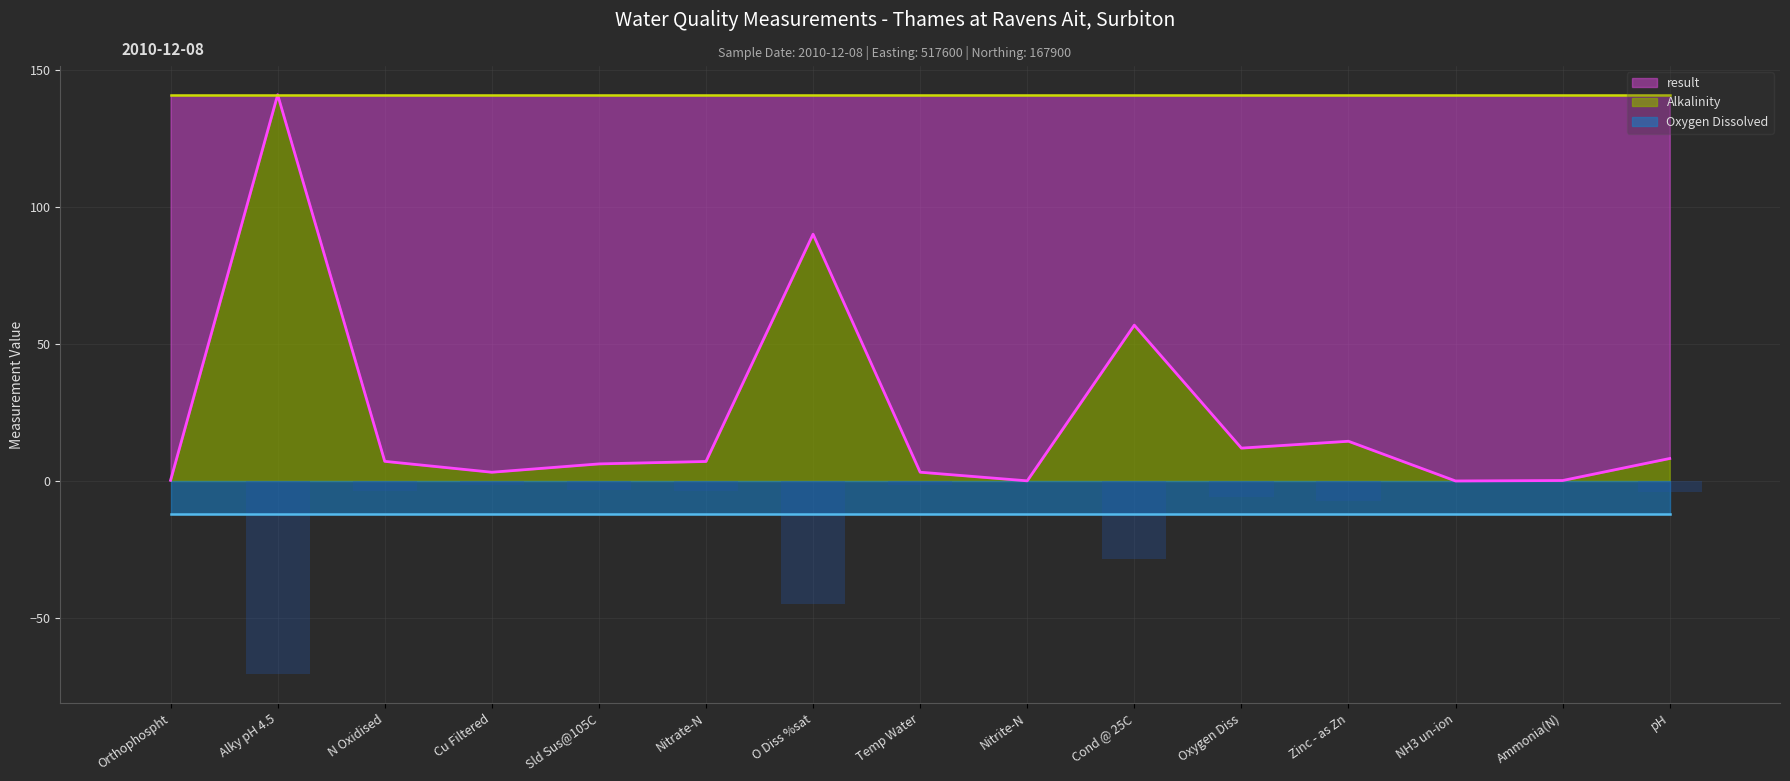

At which label is result closest to 70?

Cond @ 25C